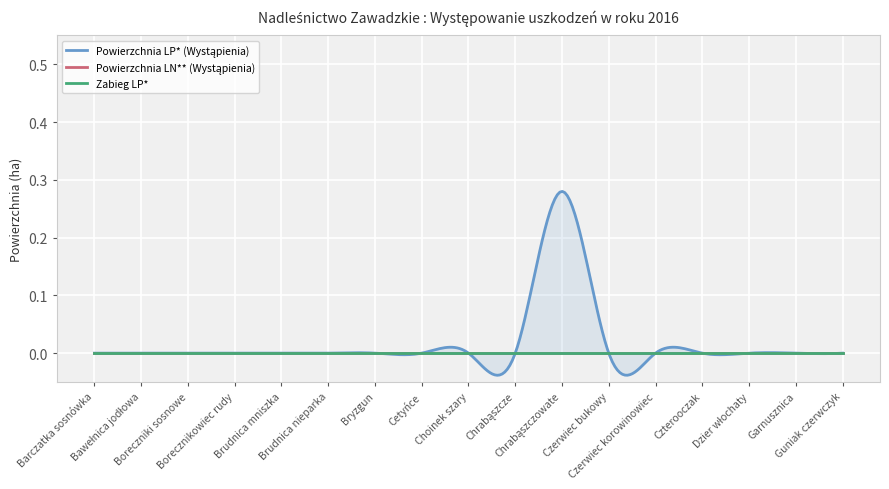

True or false: Zabieg LP* has a value of 0.0 at Bryzgun.

True